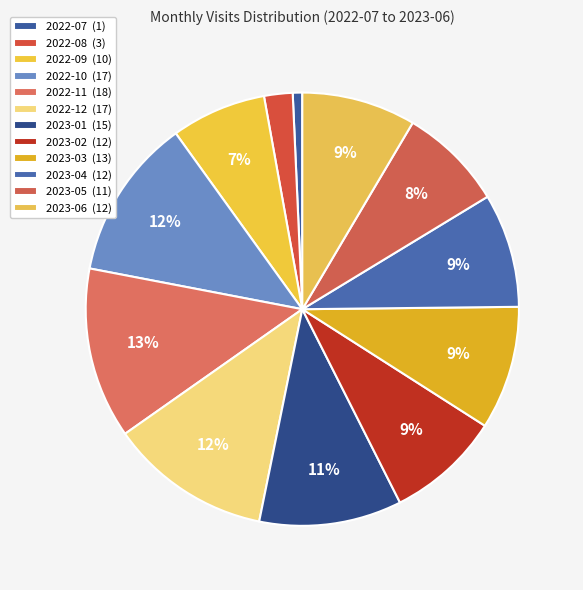

Count the number of slices in the pie.

12